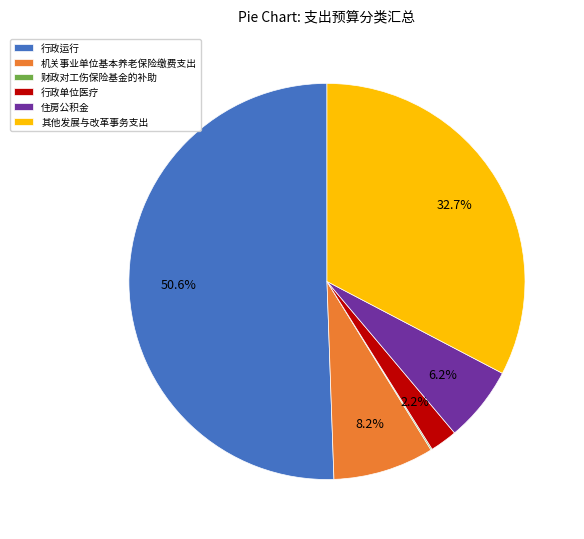

What is the largest slice in the pie chart?

行政运行